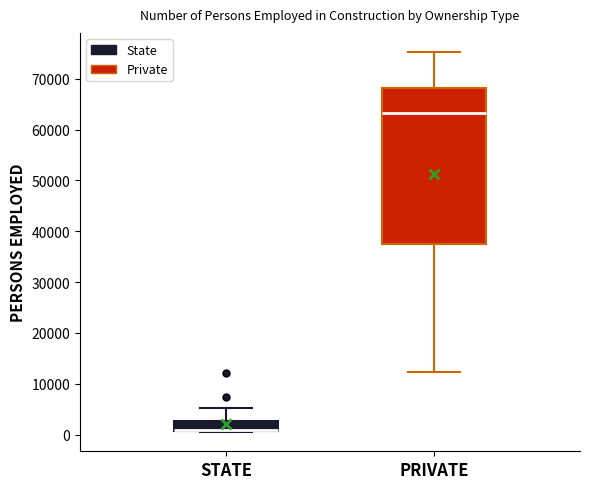

Where is the upper edge of the box for STATE on the y-axis? The values are not printed on the chart, so give them approximately, as read against the axis.

3000